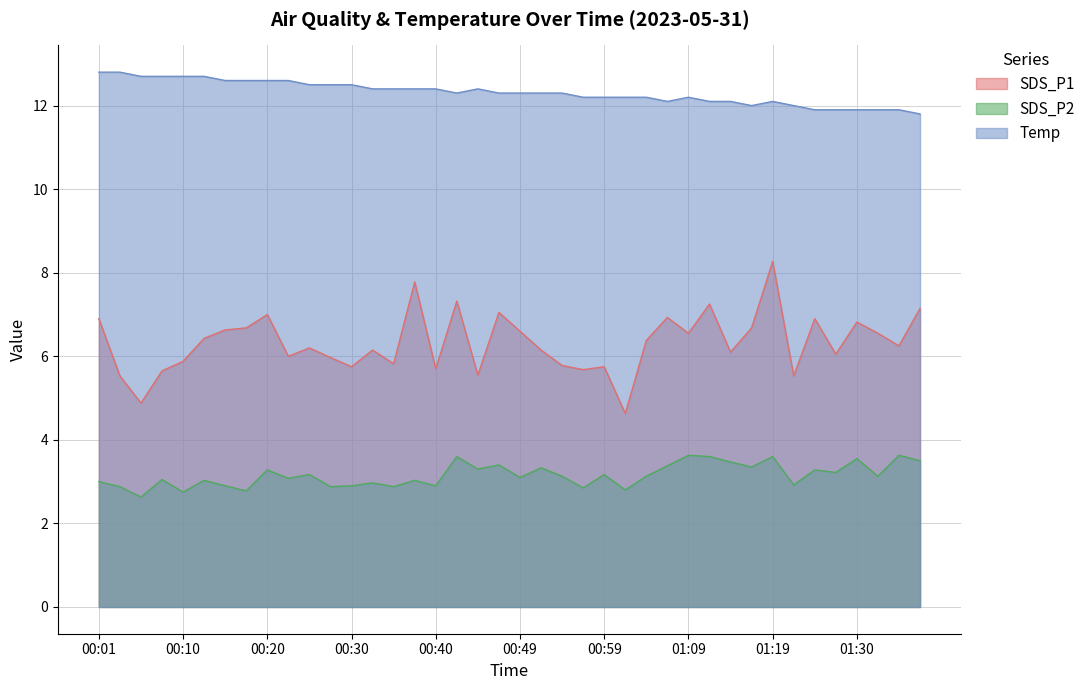

Which series changed the most between 01:14 and 01:19?

SDS_P1